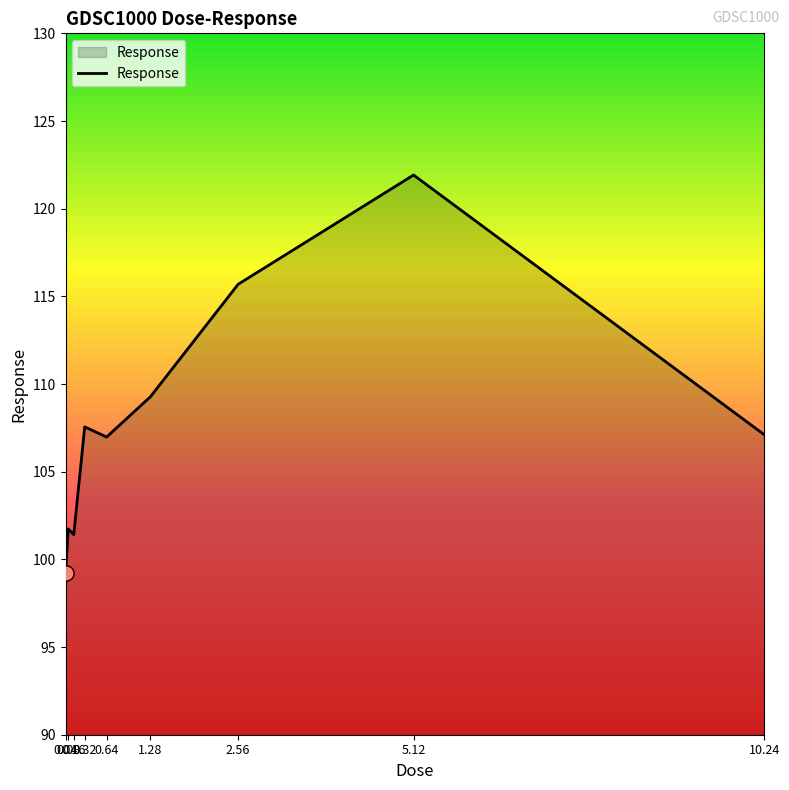

Approximately how many times larger is the value at 5.12 compared to 2.56?

1.1